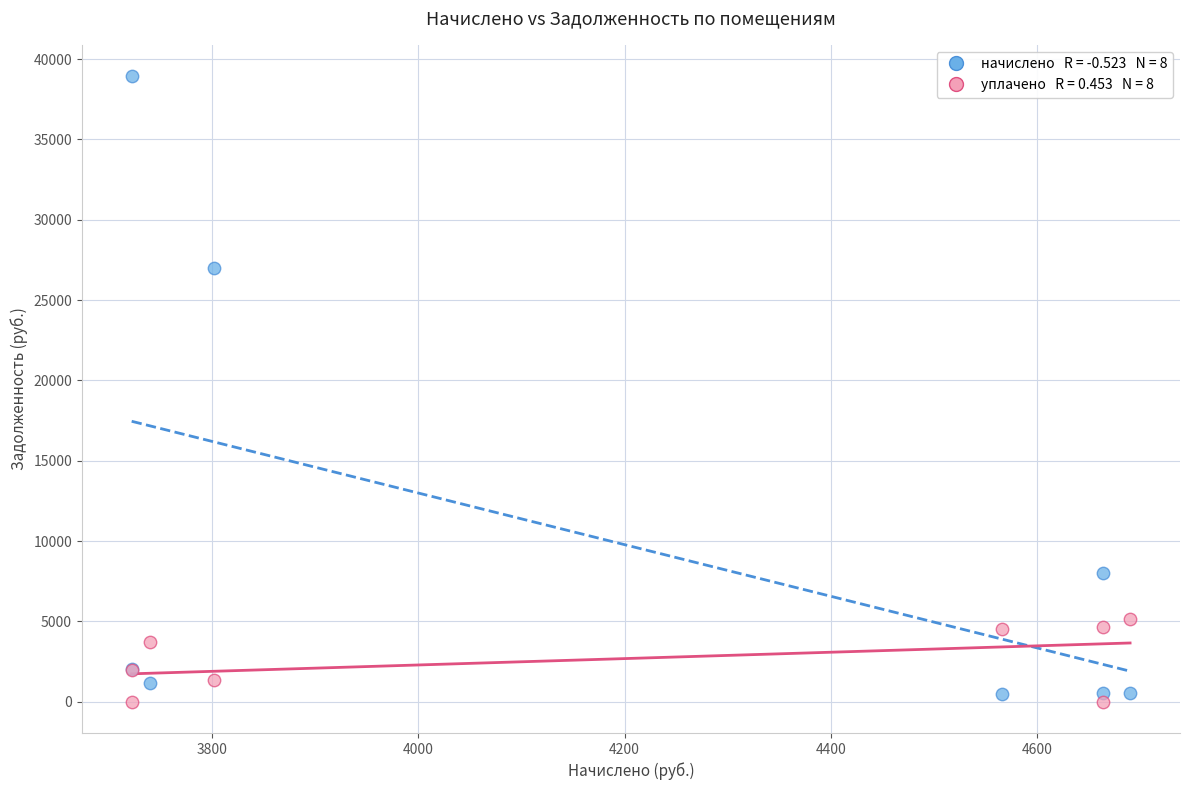

Across all series, what Y value is closest to 19469?

26987.5